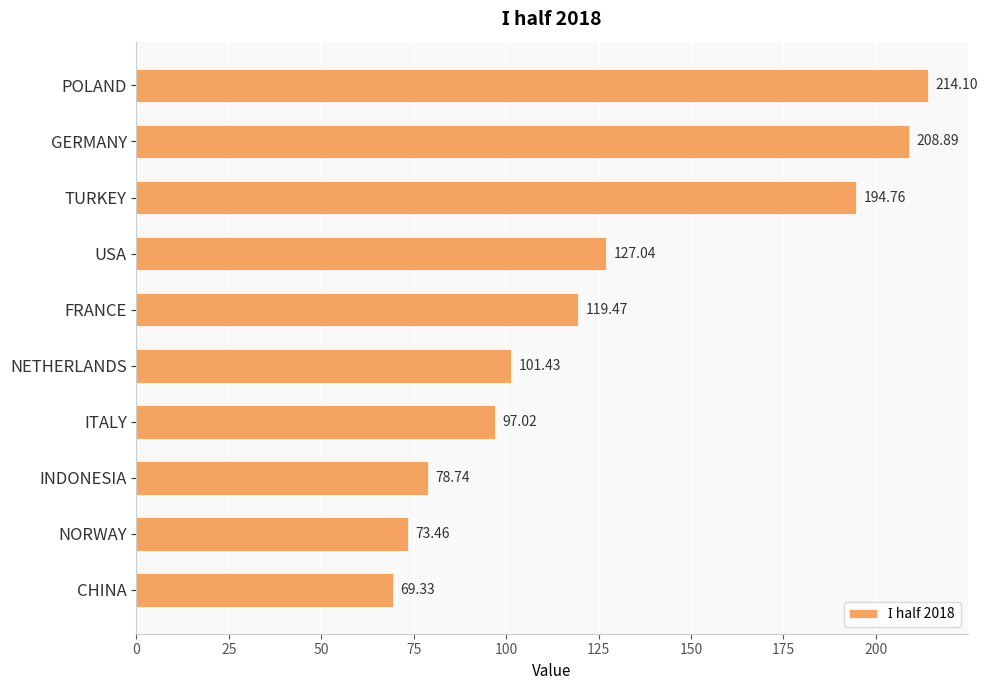

How many data points are above 119?

5